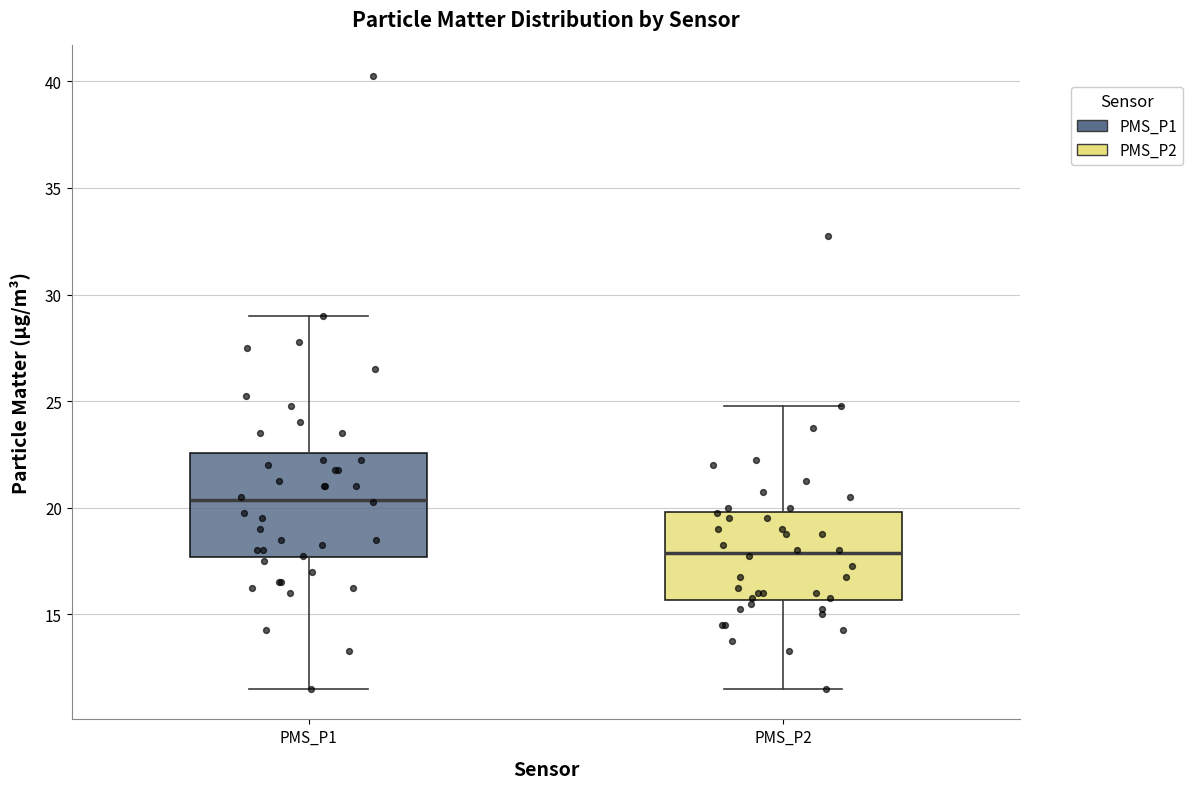

Where is the lower edge of the box for PMS_P2 on the y-axis? The values are not printed on the chart, so give them approximately, as read against the axis.

15.5